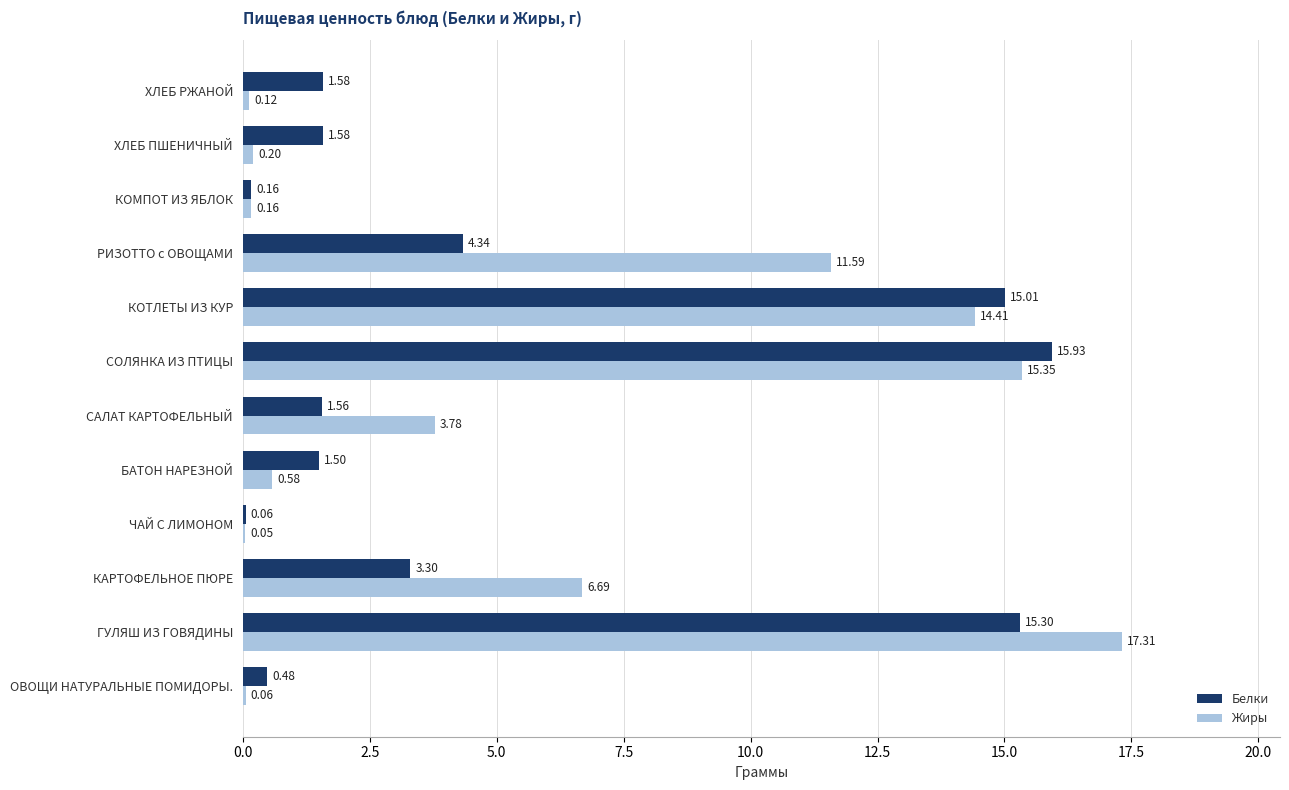

Which series changed the most between ГУЛЯШ ИЗ ГОВЯДИНЫ and СОЛЯНКА ИЗ ПТИЦЫ?

Жиры